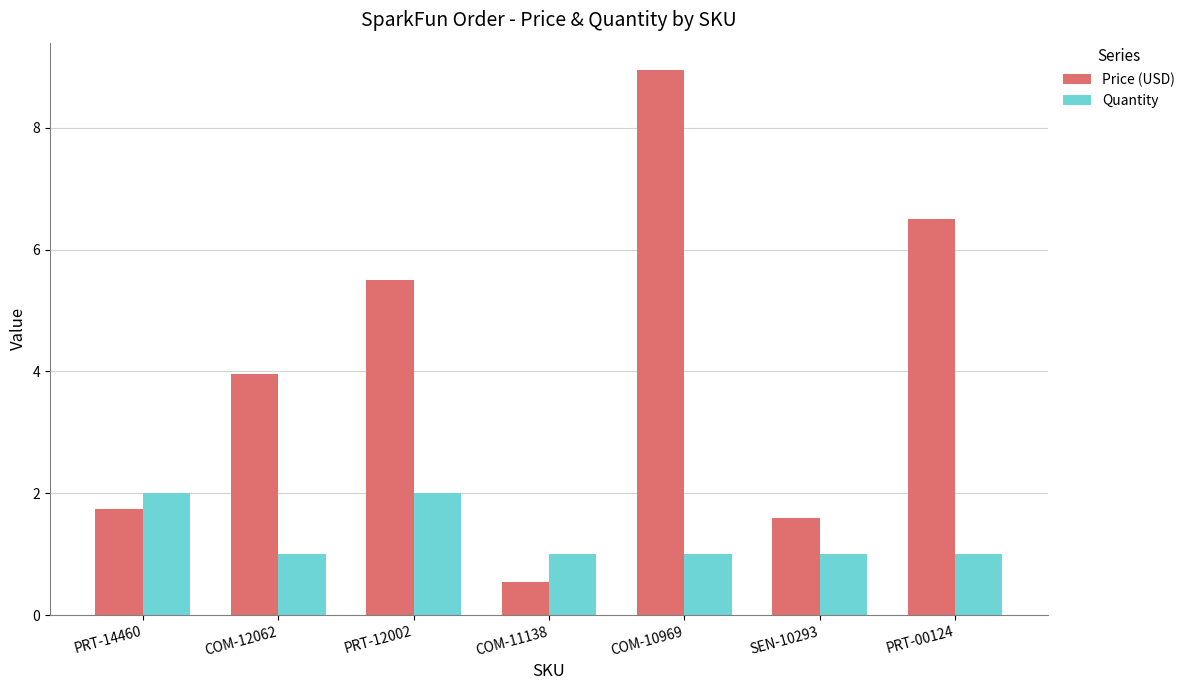

Count the number of categories in the chart.

7